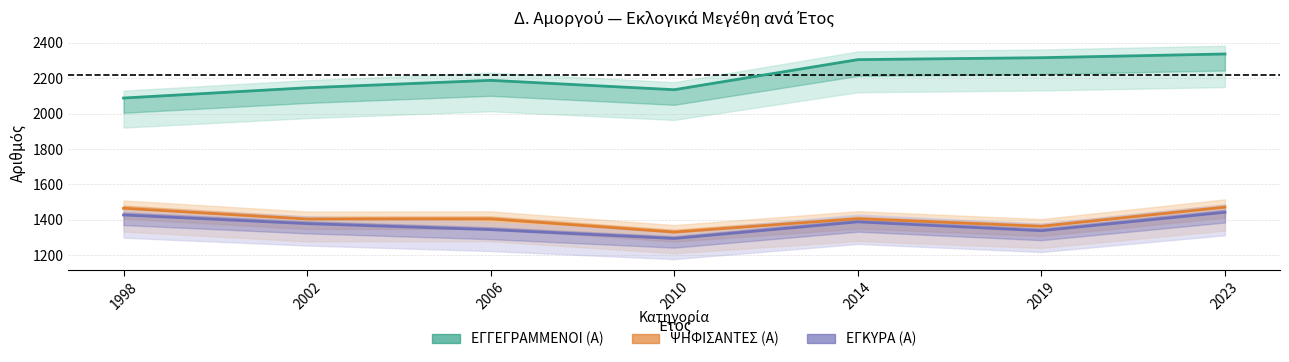

What are all the series names shown in the legend?

ΕΓΓΕΓΡΑΜΜΕΝΟΙ (Α), ΨΗΦΙΣΑΝΤΕΣ (Α), ΕΓΚΥΡΑ (Α)